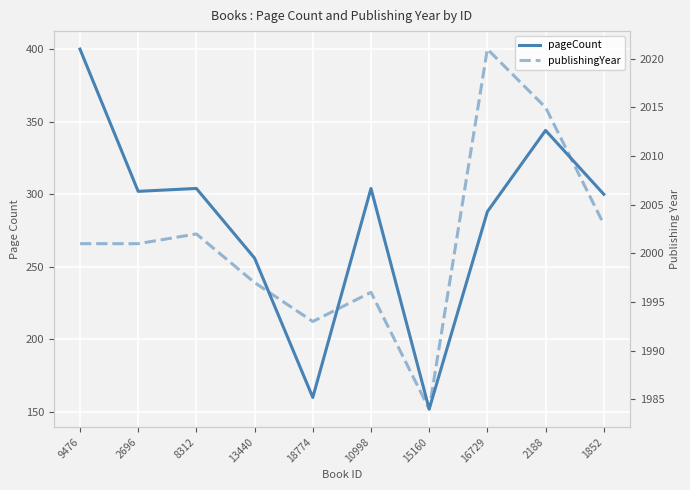

What is the sum of the publishingYear values at 16729 and 1852?

4024